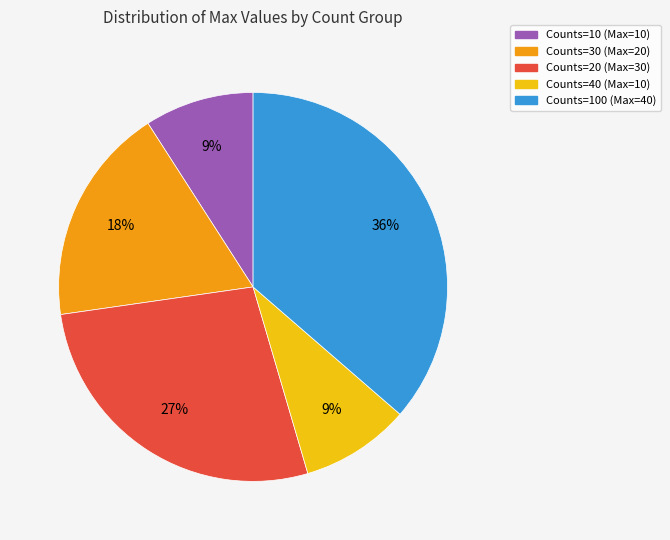

Does Counts=30 (Max=20) account for over 50% of the chart?

No